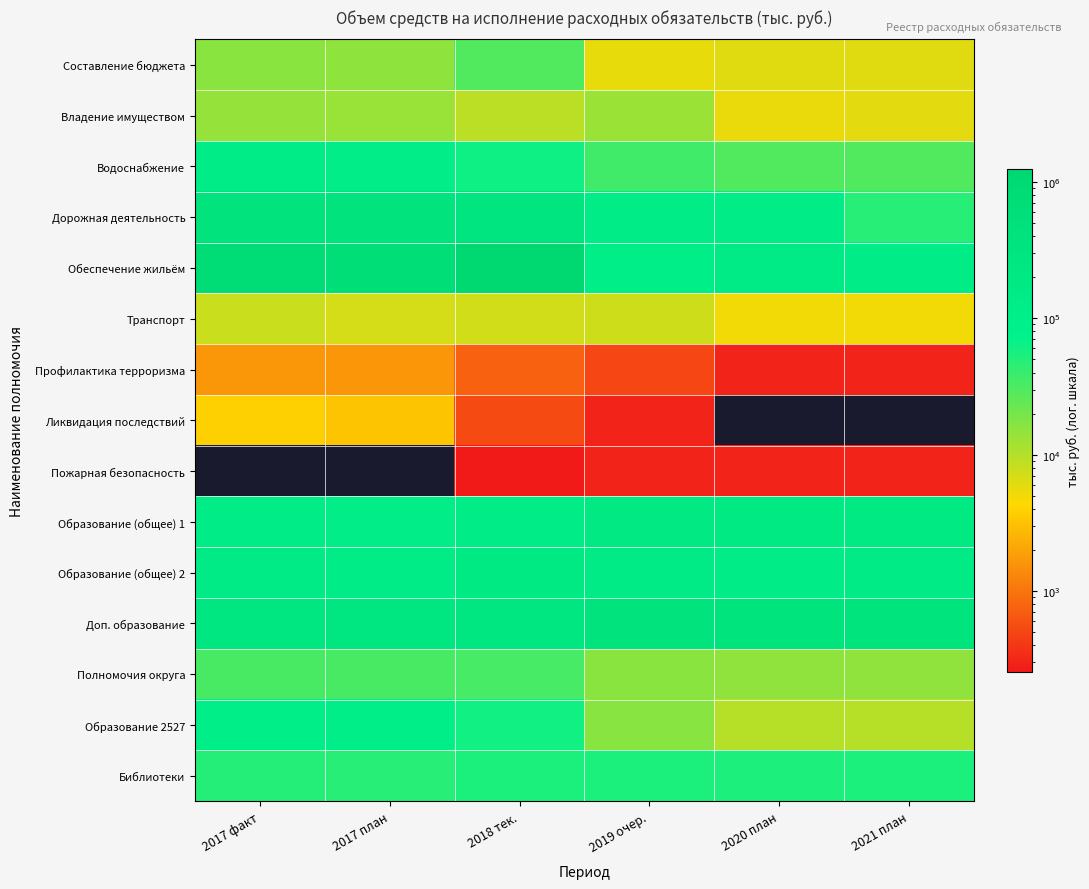

Which label corresponds to the largest value in the chart?

2018 тек.